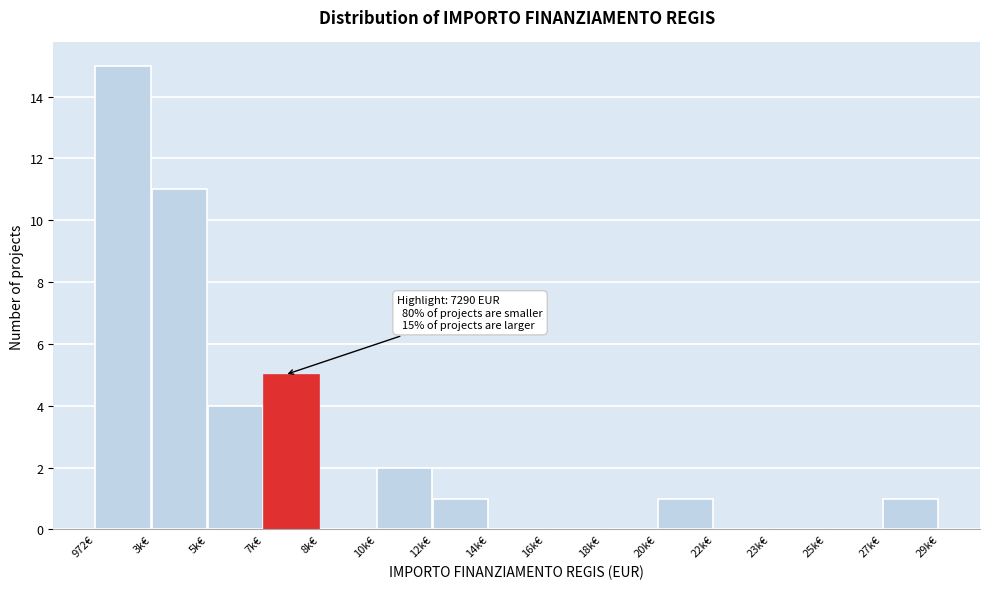

Reading right to left, what are all the values shown in this chart?

27k€=1	25k€=0	23k€=0	22k€=0	20k€=1	18k€=0	16k€=0	14k€=0	12k€=1	10k€=2	8k€=0	7k€=5	5k€=4	3k€=11	972€=15